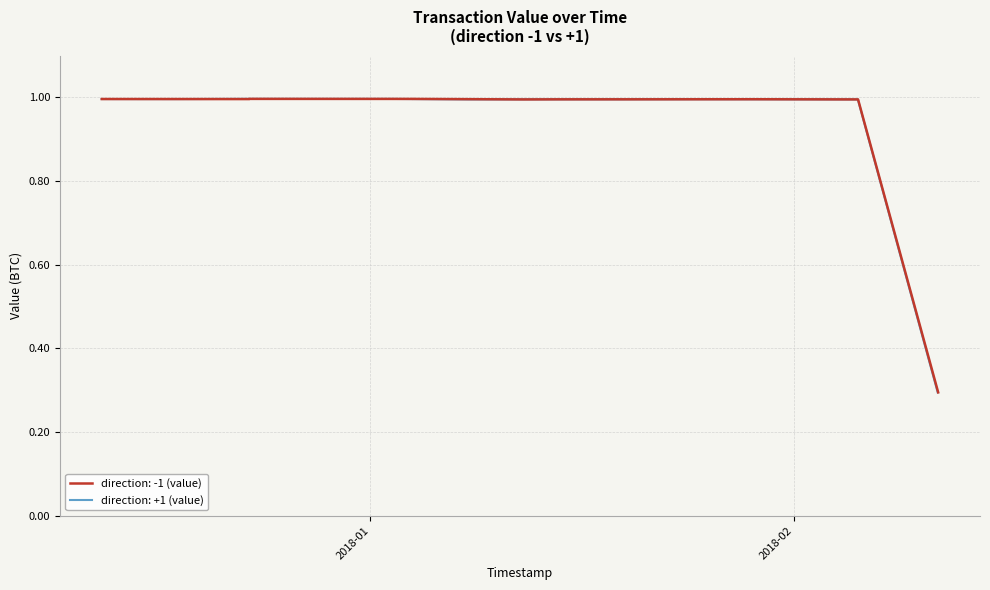

What is the value of the direction -1 (value) point at the 9th from the left?

1.0